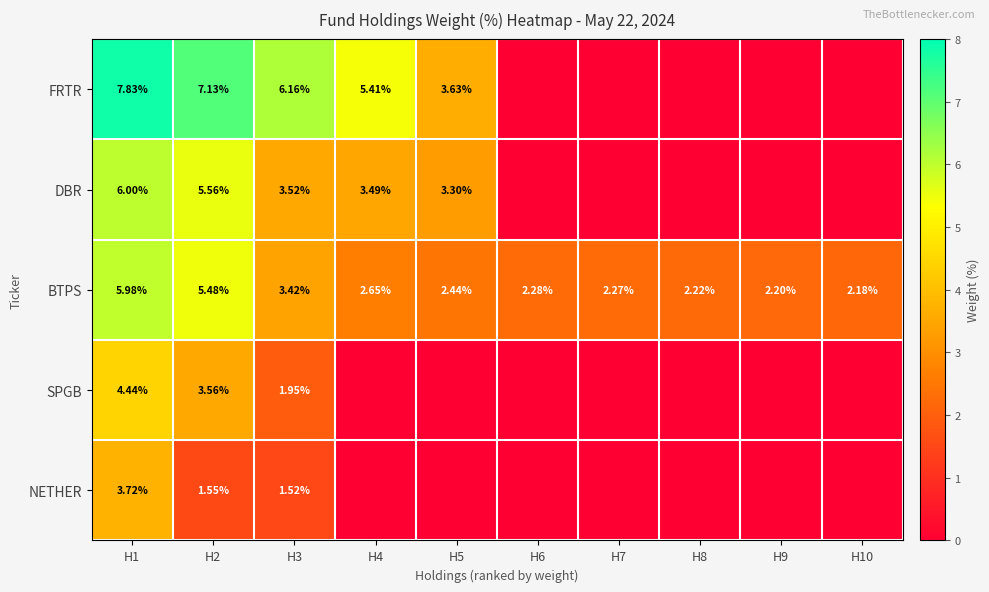

Count the number of data series in this chart.

5